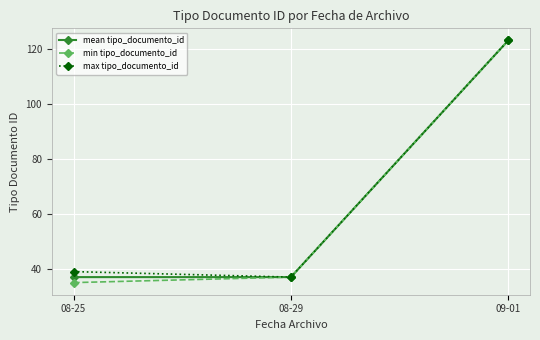

Which label corresponds to the smallest value in the chart?

08-25